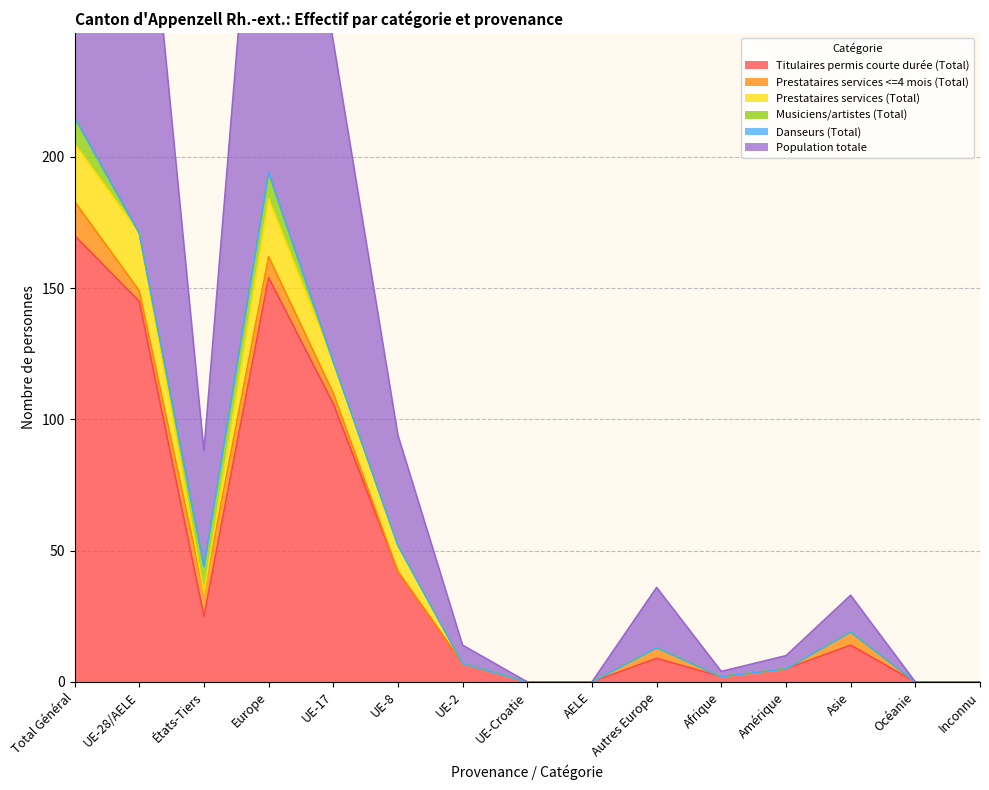

What is the difference between the maximum and second lowest values in the Musiciens/artistes (Total) series?

10